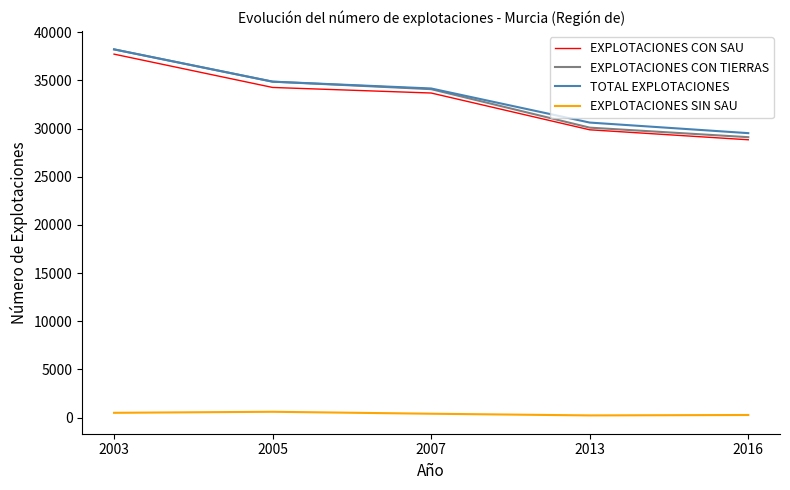

At how many categories does at least one series exceed 18200?

5